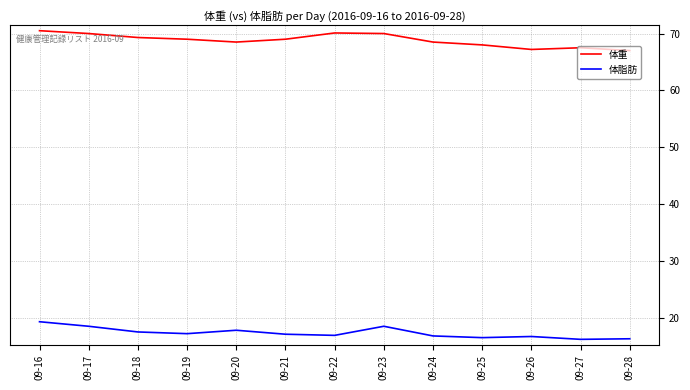

What is the difference between the highest and lowest values at 09-17?

51.5